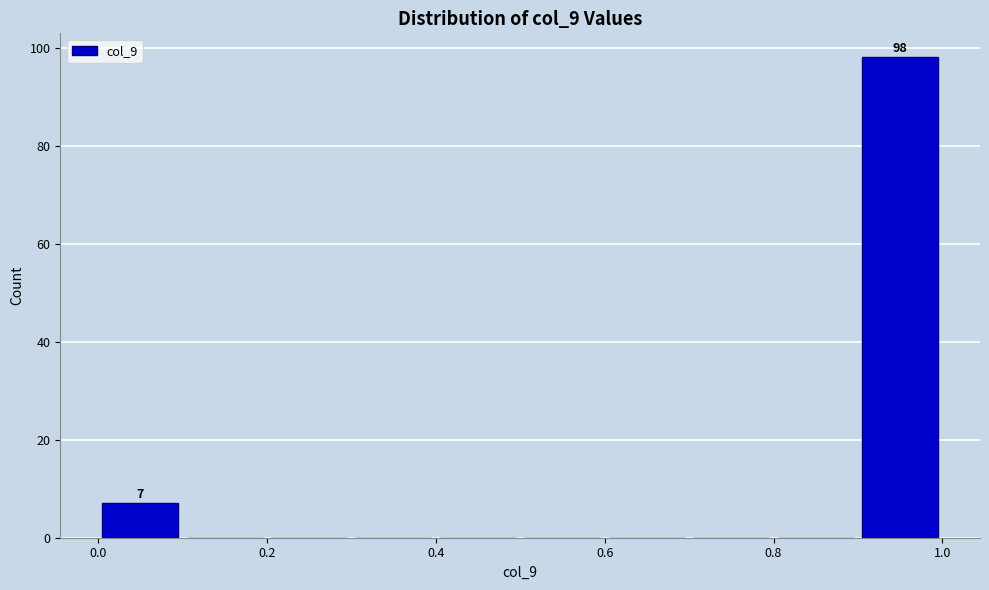

Over which range of the x-axis is the bar tallest?

0.9 to 1.0